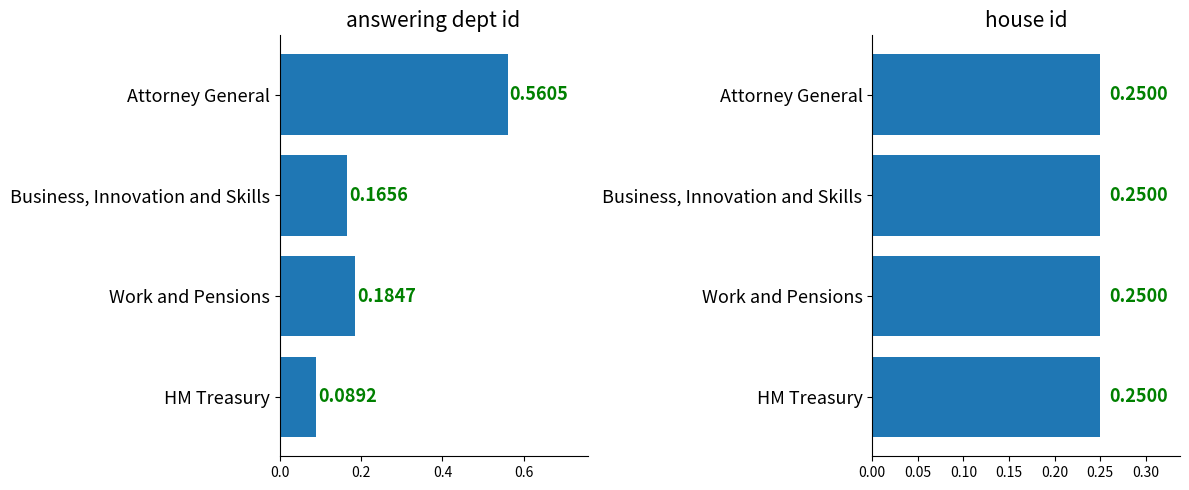

At 0.4, list the series in order from smallest to largest.

answering dept id, house id